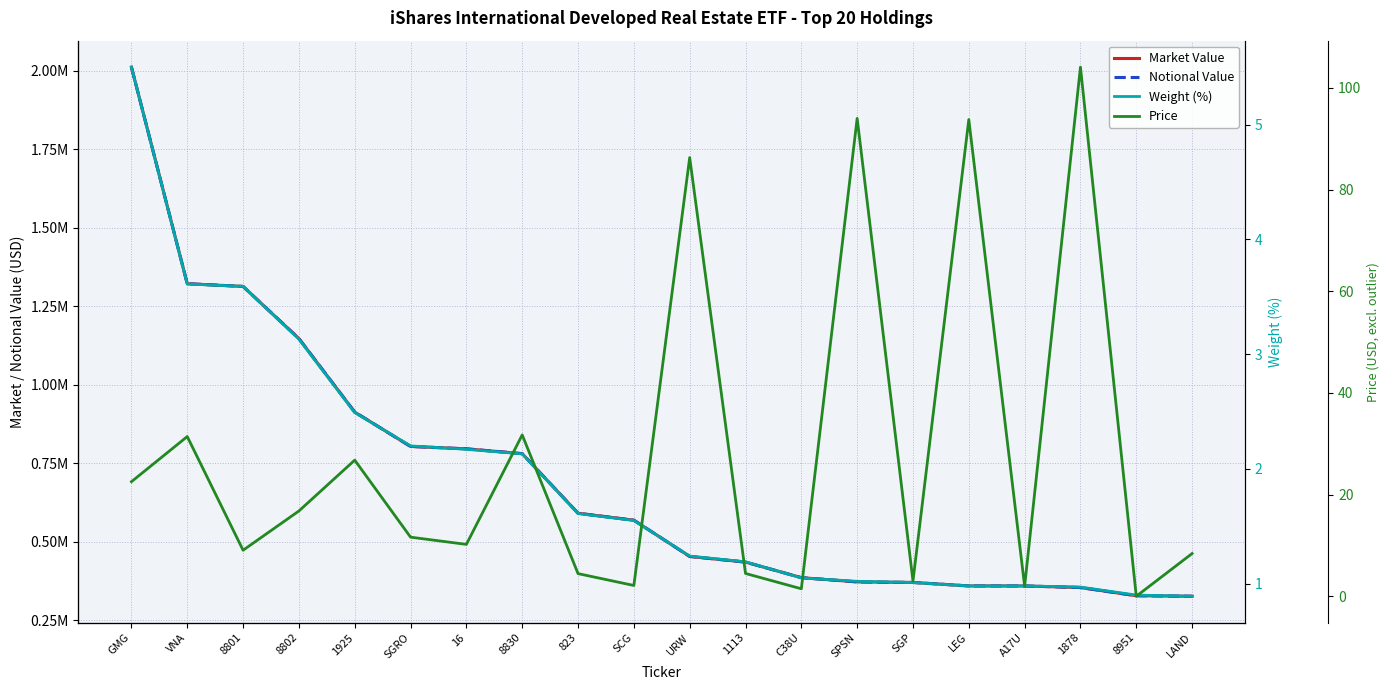

True or false: Price has a value of 31.7 at 8830.

True